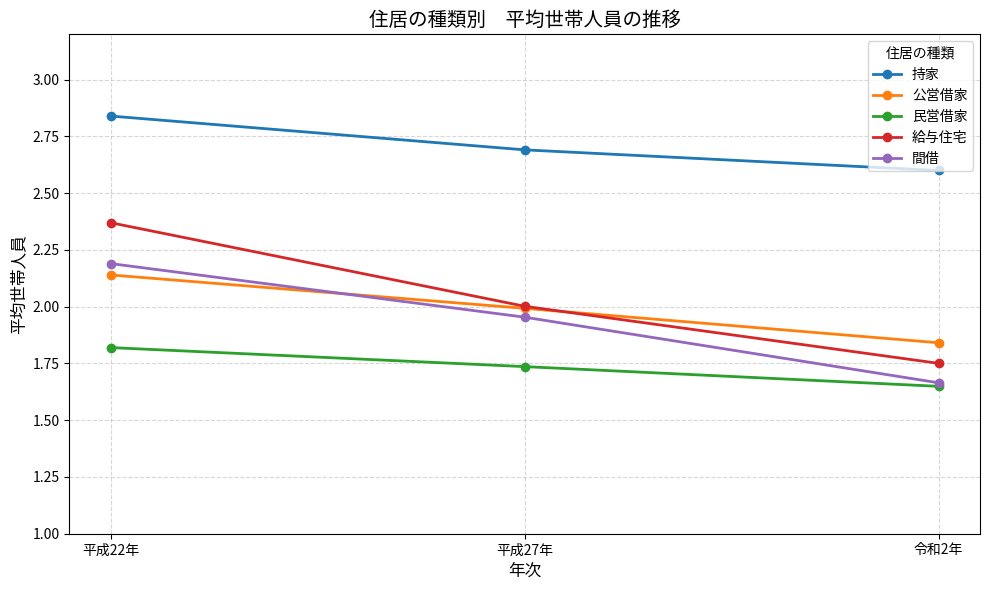

What is the sum of all 民営借家 values?

5.2